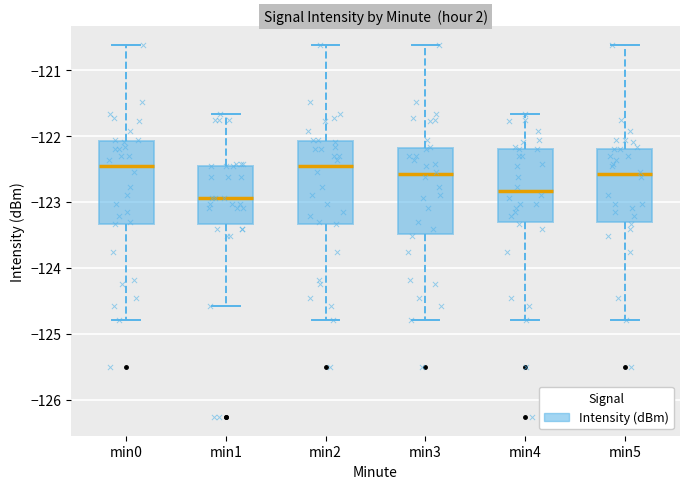

Reading left to right, read every box against the y-axis: the position of its median line, the range the box covers, and the ends of its whiskers. The values are not printed on the chart, so give them approximately, as read against the axis.

min0: median -122.5, box -123.3 to -122.1, whiskers -124.8 to -120.6
min1: median -122.9, box -123.3 to -122.4, whiskers -124.6 to -121.7
min2: median -122.5, box -123.3 to -122.1, whiskers -124.8 to -120.6
min3: median -122.6, box -123.5 to -122.2, whiskers -124.8 to -120.6
min4: median -122.8, box -123.3 to -122.2, whiskers -124.8 to -121.7
min5: median -122.6, box -123.3 to -122.2, whiskers -124.8 to -120.6